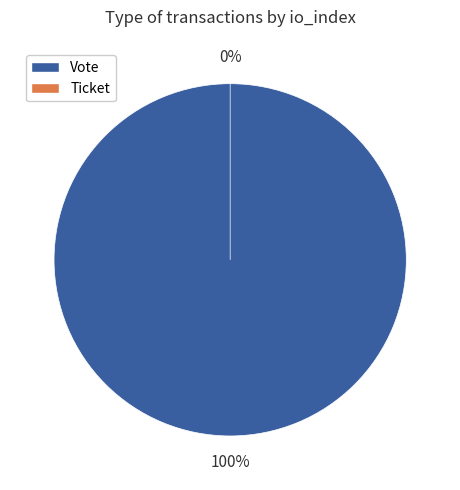

Rank the categories by value from highest to lowest.

Vote, Ticket